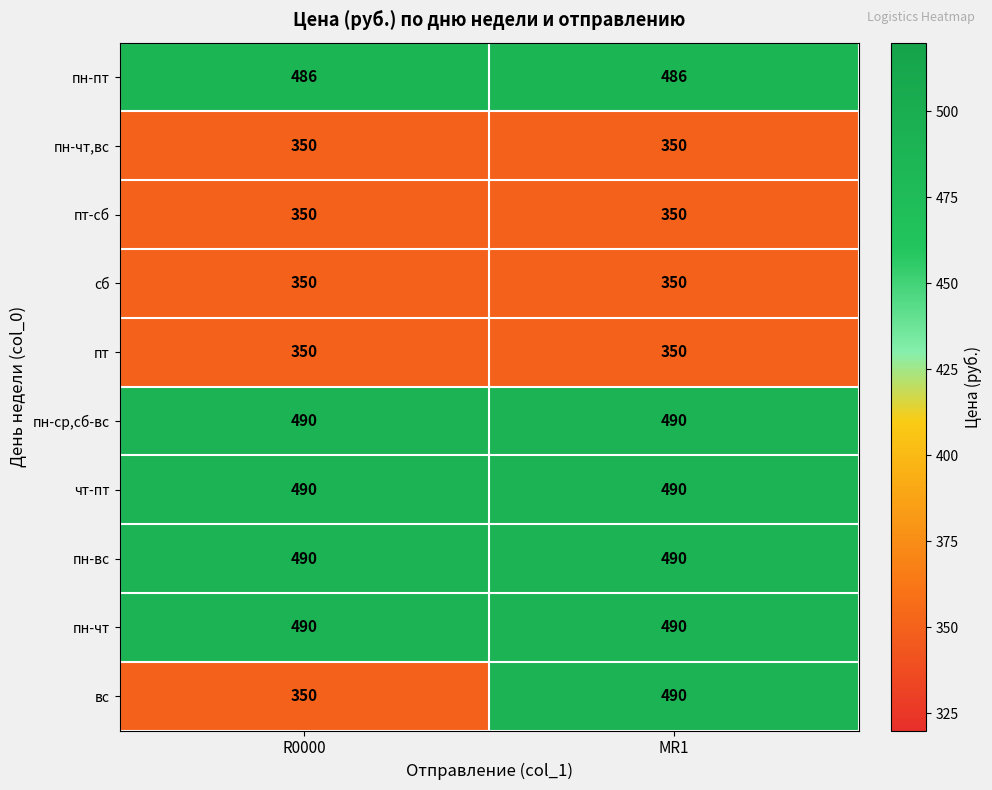

Reading left to right, what are all the values shown in this chart?

пн-пт: 486	486
пн-чт,вс: 350	350
пт-сб: 350	350
сб: 350	350
пт: 350	350
пн-ср,сб-вс: 490	490
чт-пт: 490	490
пн-вс: 490	490
пн-чт: 490	490
вс: 350	490